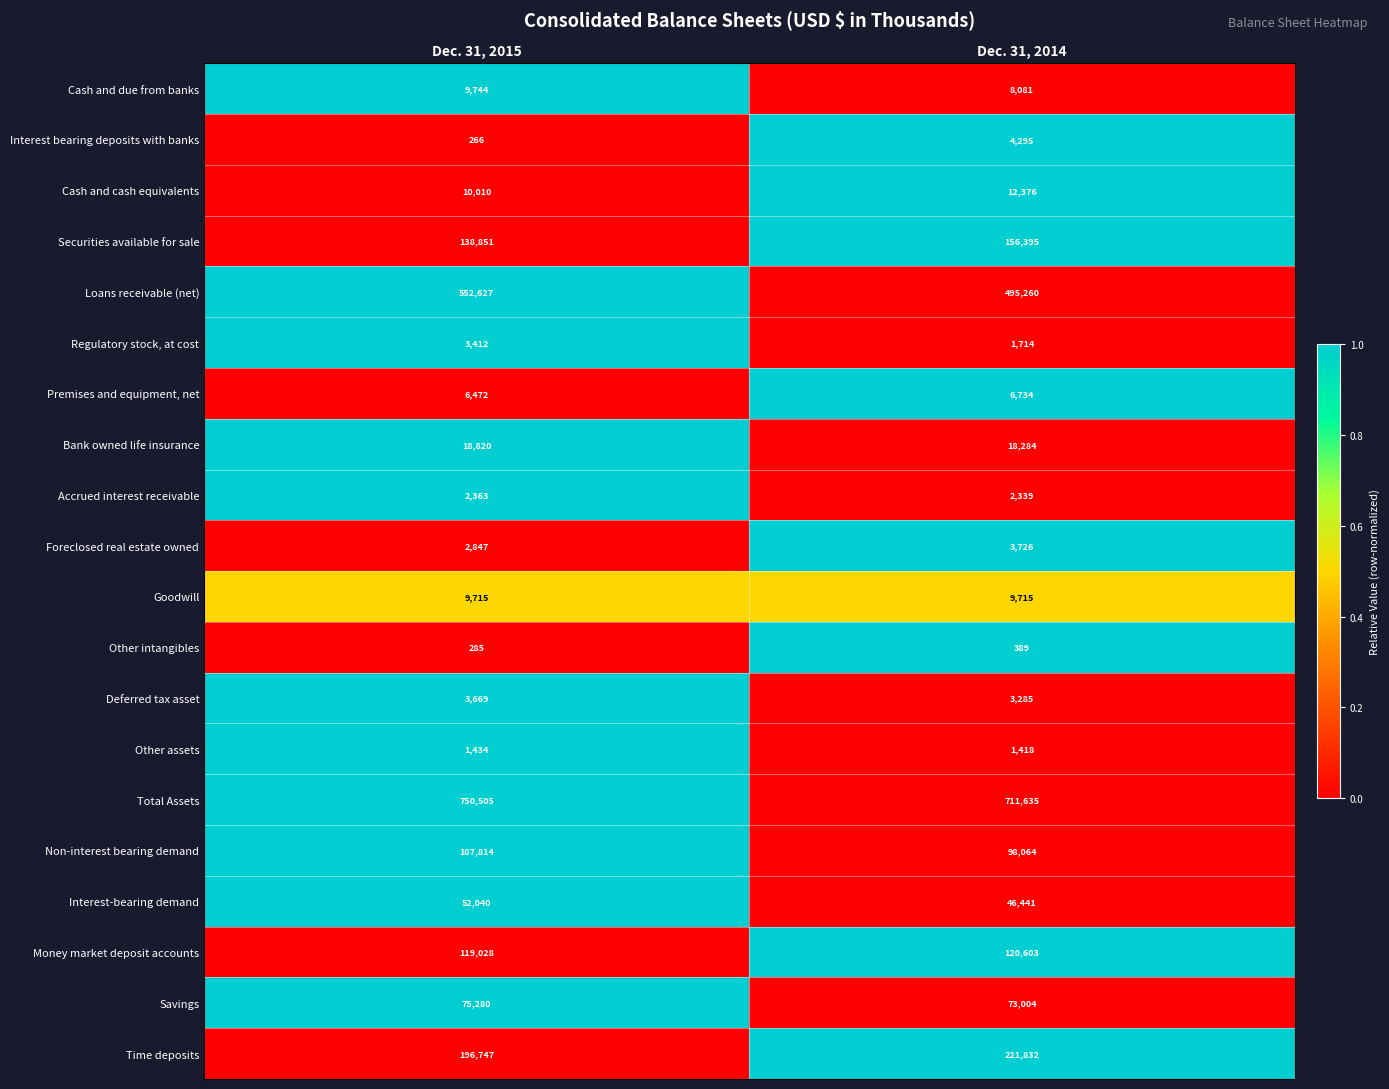

Where is Securities available for sale nearest to the value 147623?

Dec. 31, 2015